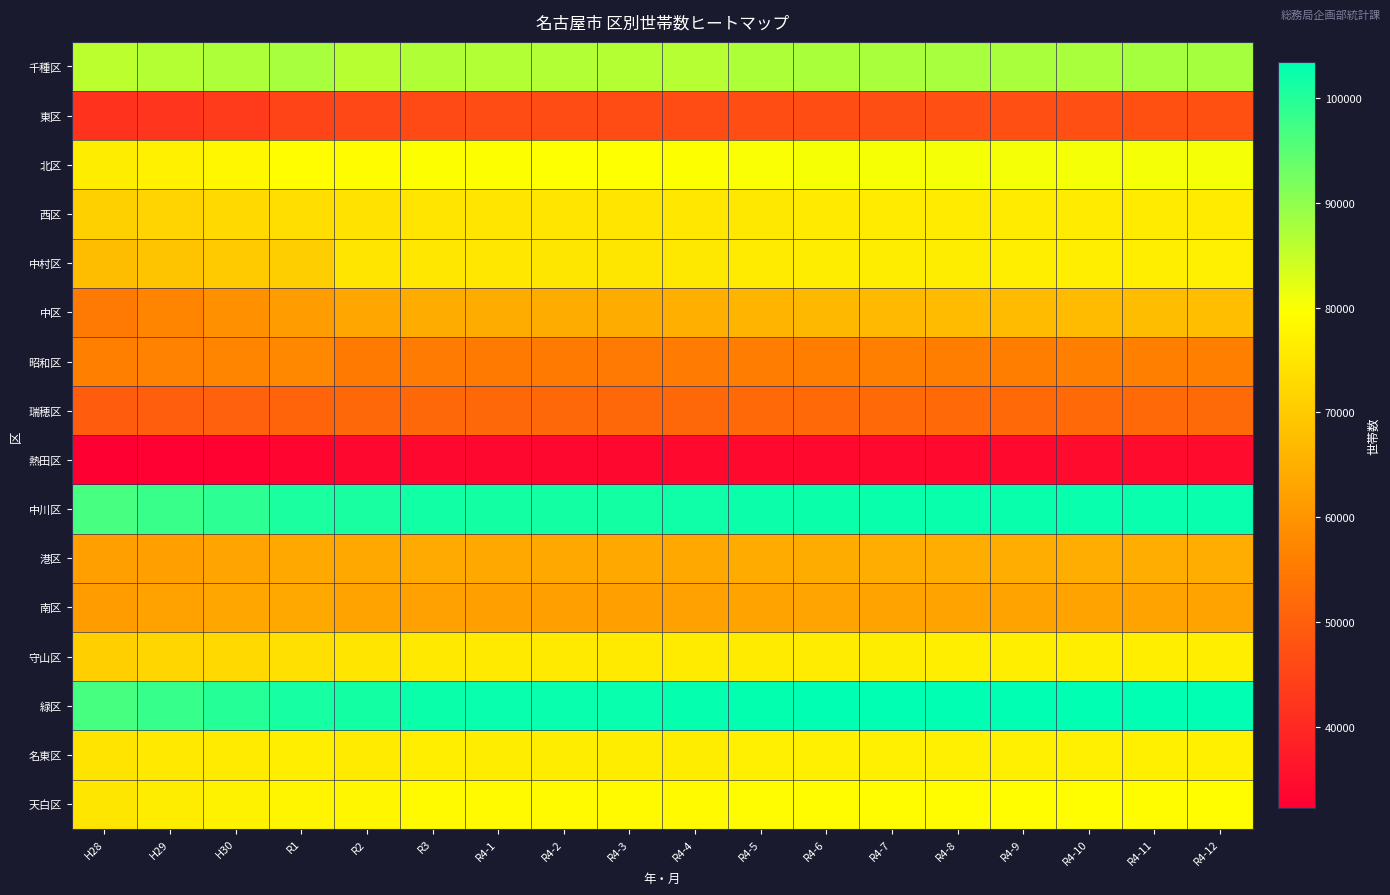

What is the spread (max minus min) of values at R4-1?

68668